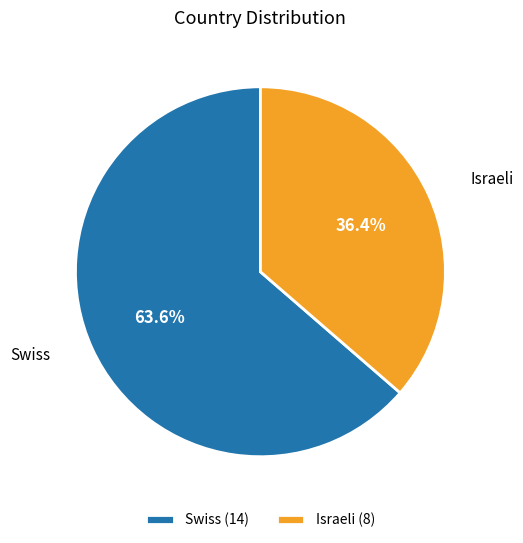

Which slice is the largest?

Swiss